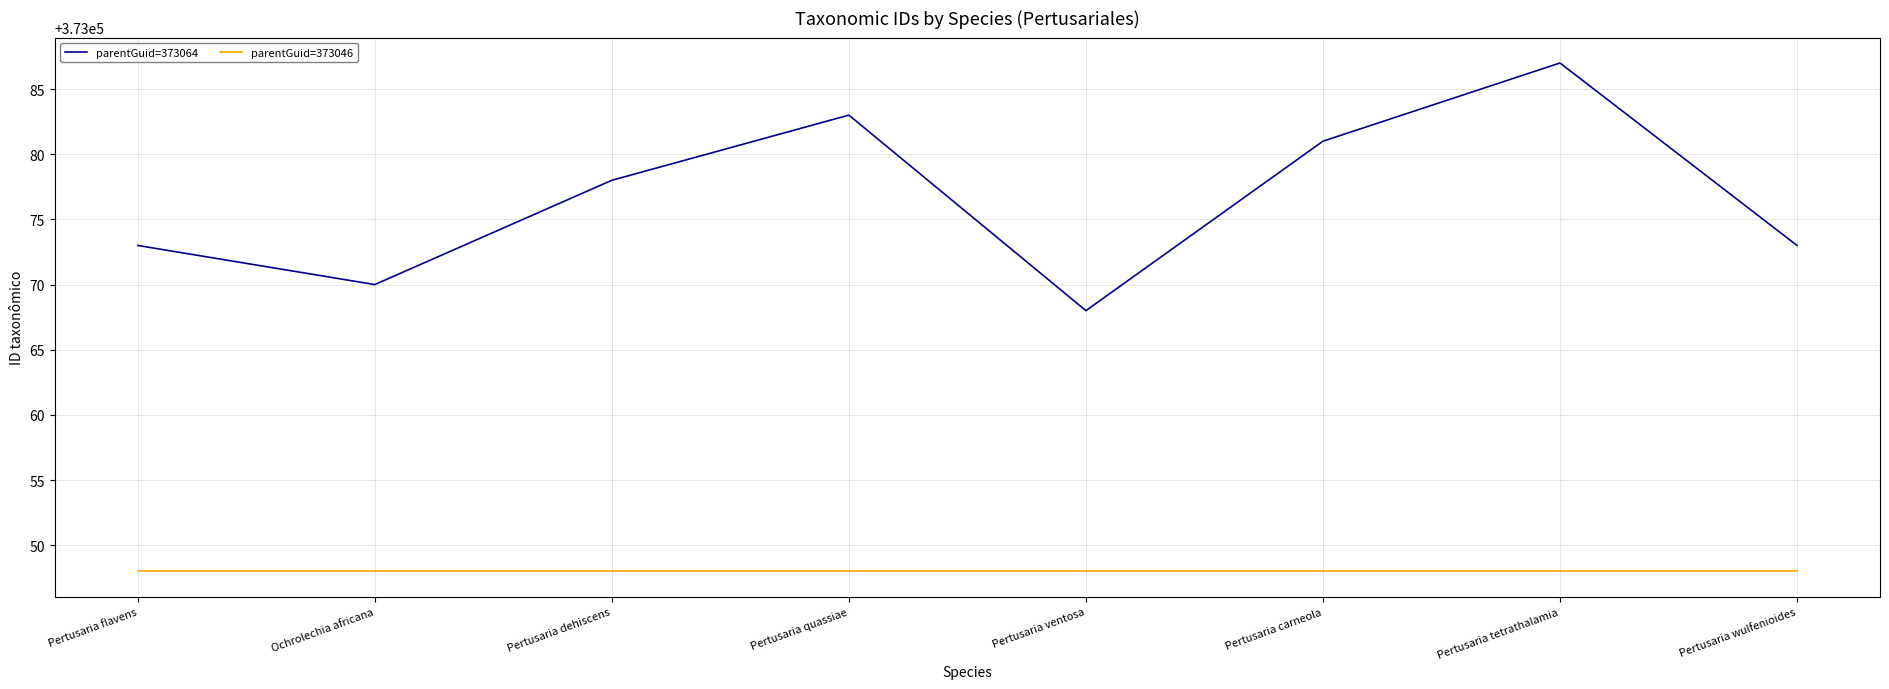

The parentGuid=373046 series shows 373048 at Pertusaria ventosa. True or false?

True